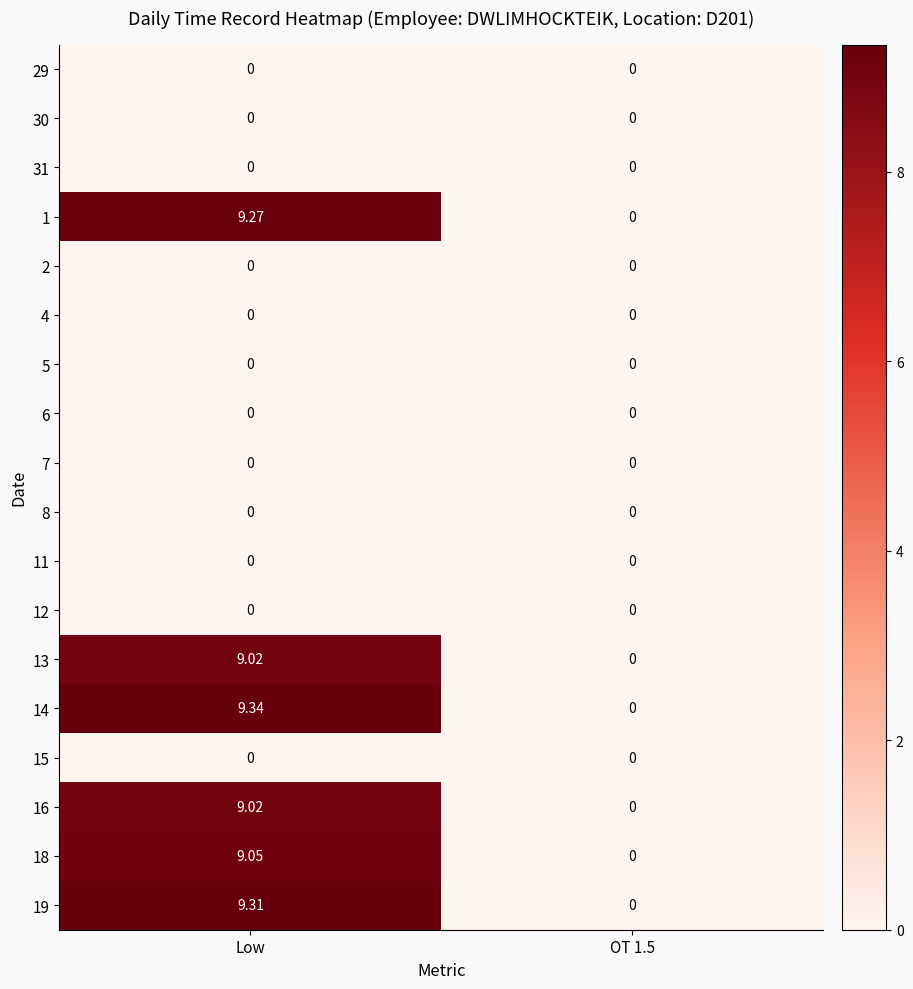

What is the total value across all series at Low?

55.0